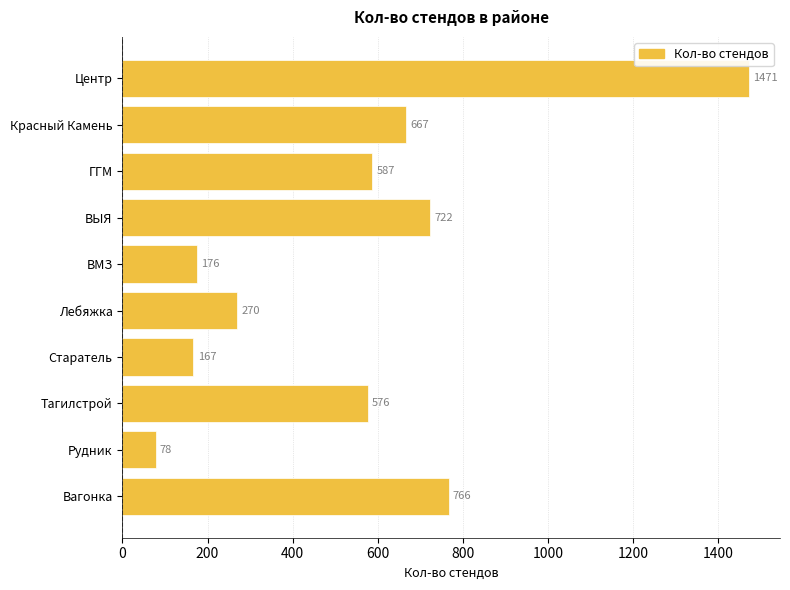

Does the chart contain any negative values?

No